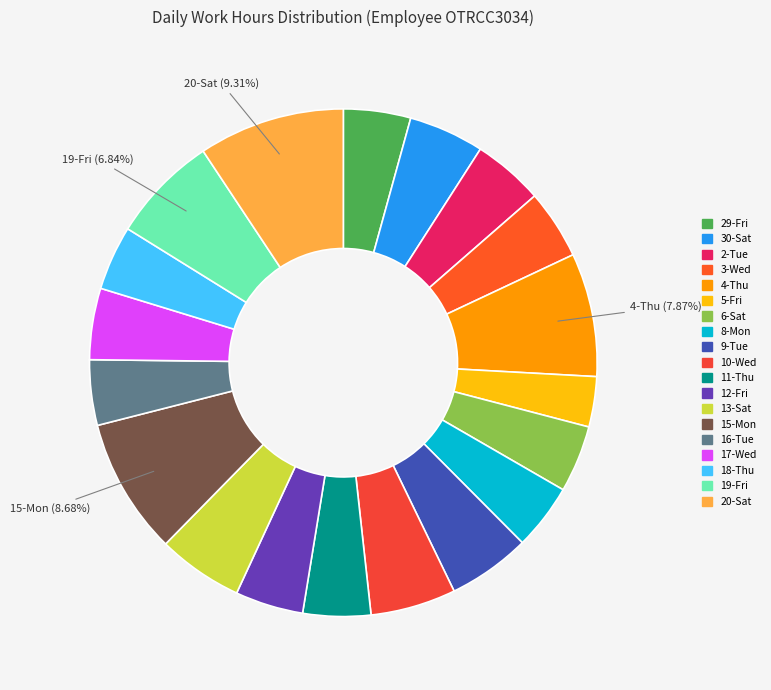

To the nearest percent, what is the combined percentage of 20-Sat and 17-Wed?

14%